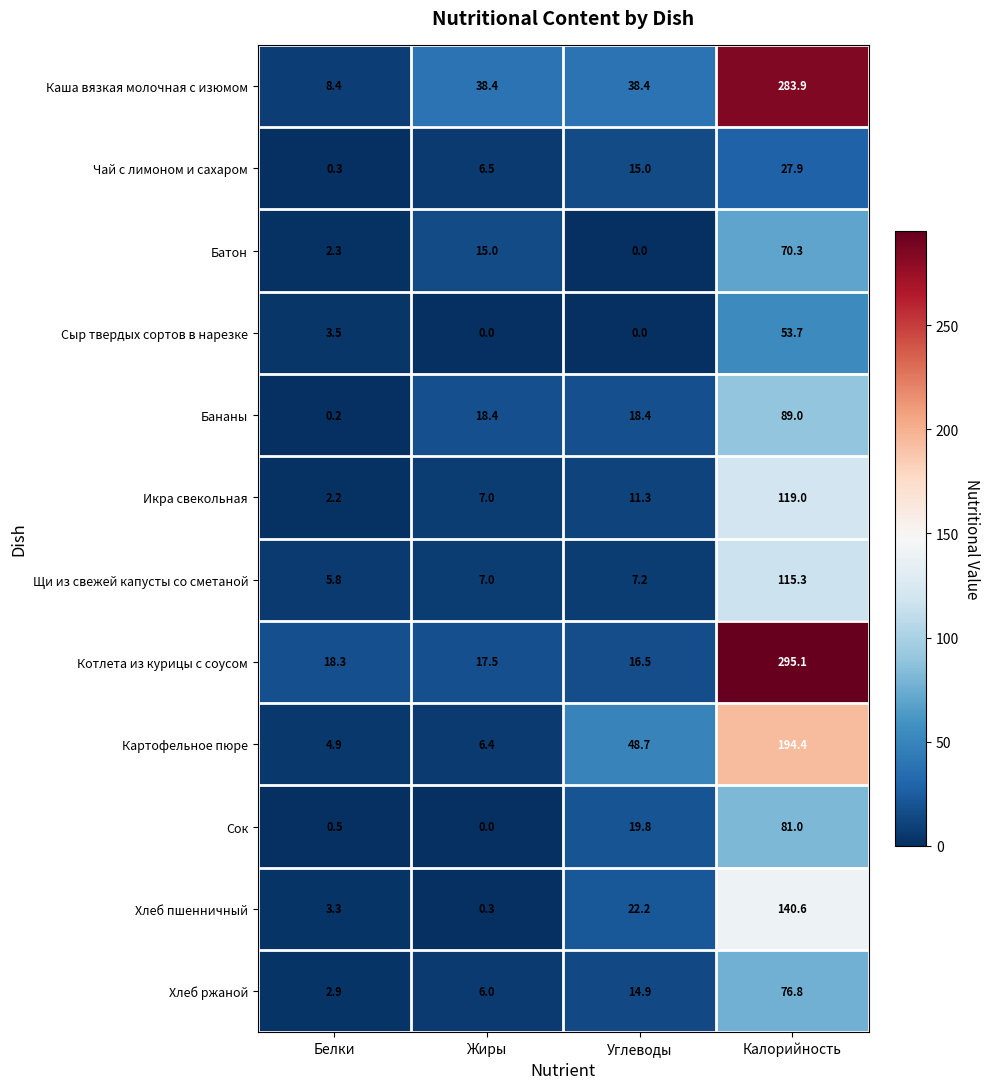

What is the difference between the maximum and minimum values in the Икра свекольная series?

116.8